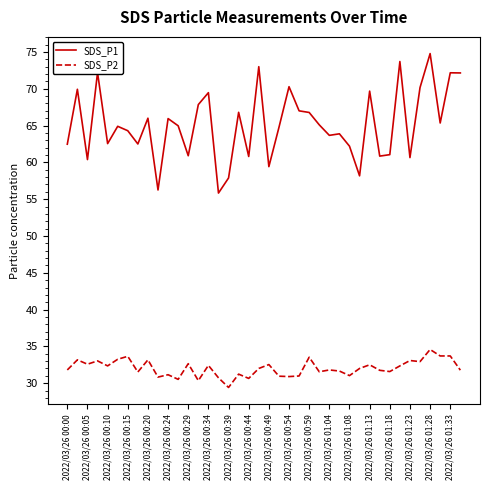

Which series has the largest total across all categories?

SDS_P1